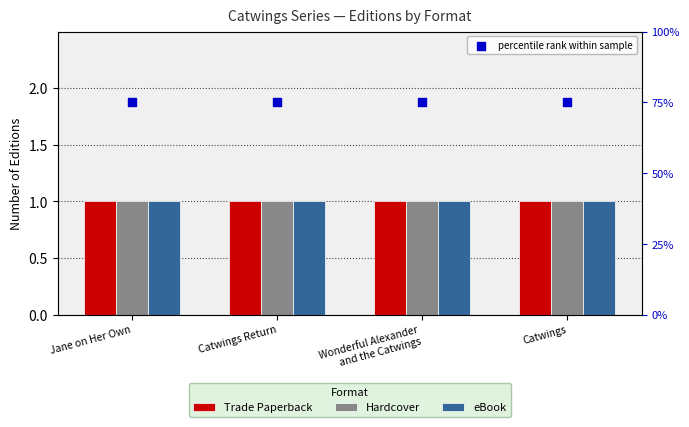

Which series reaches the maximum Y coordinate?

percentile rank within sample